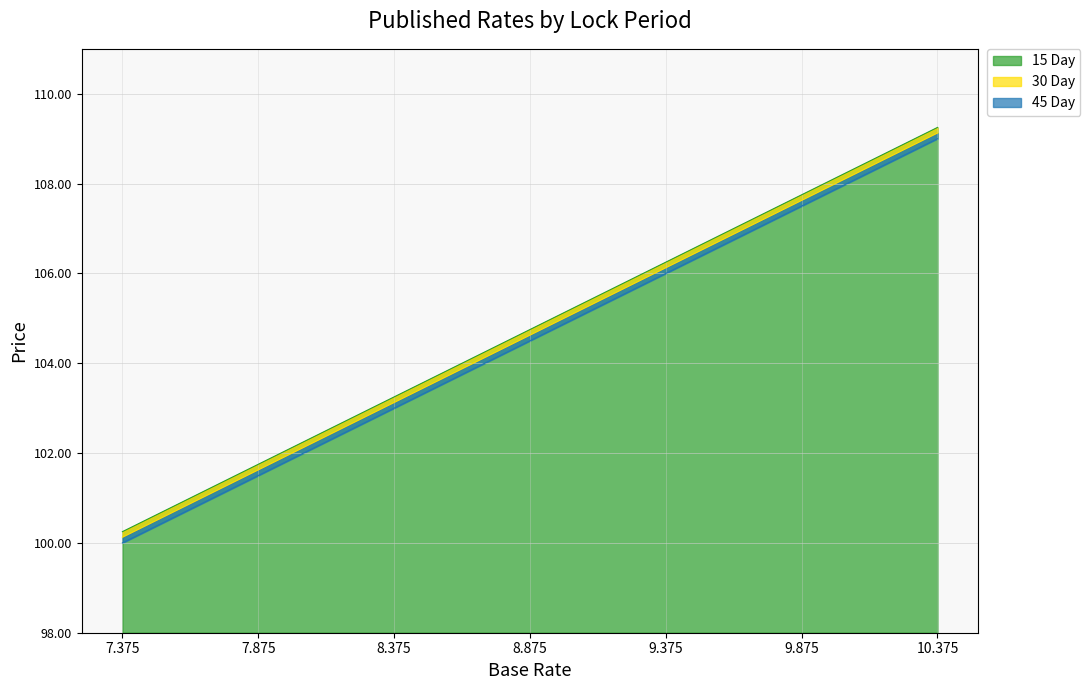

True or false: 30 Day and 15 Day cross at least once.

False